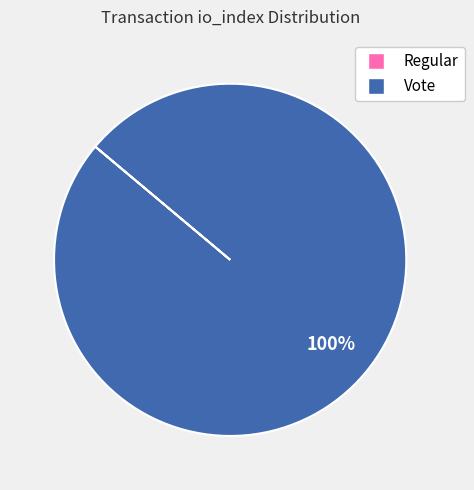

What is the majority slice?

Vote